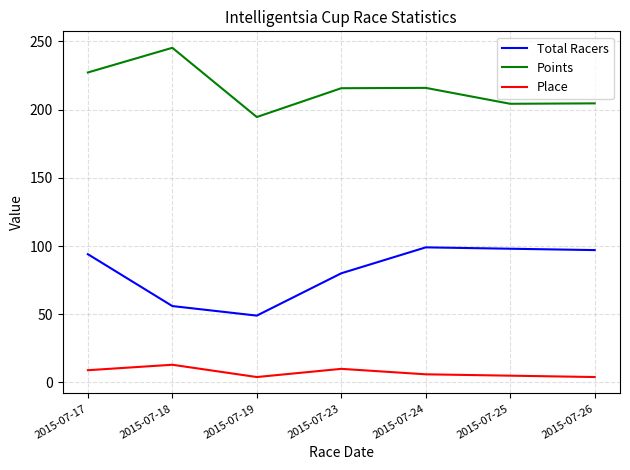

True or false: Total Racers has more than 0 interior local peaks.

True